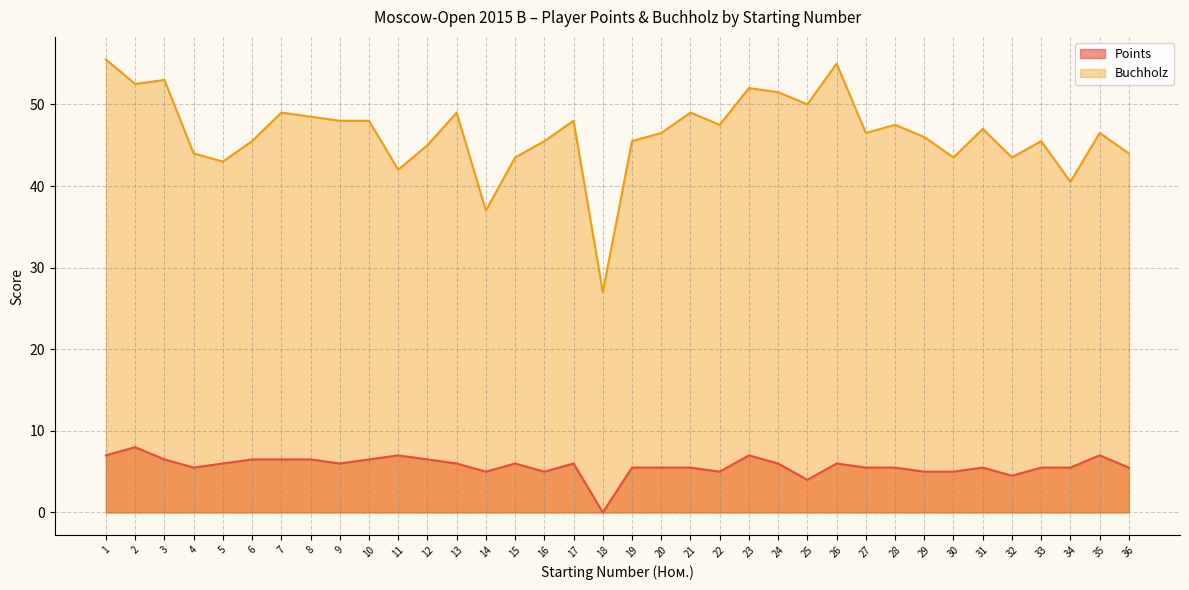

What is the maximum value for Buchholz?

55.5